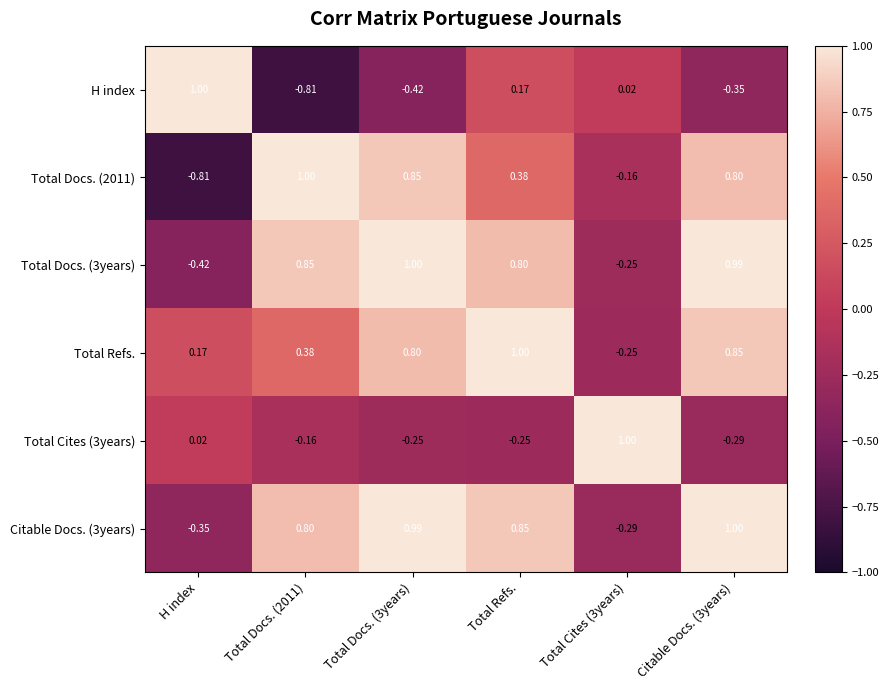

At Total Docs. (2011), list the series in order from smallest to largest.

H index, Total Cites (3years), Total Refs., Citable Docs. (3years), Total Docs. (3years), Total Docs. (2011)